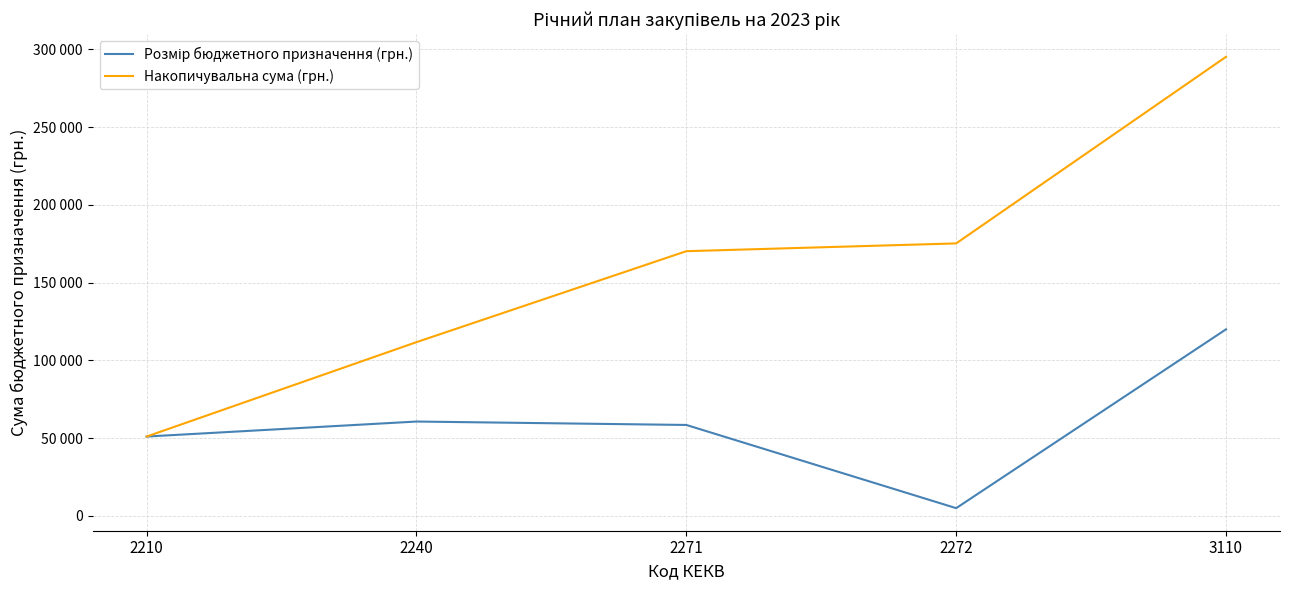

Where is the first local minimum for Розмір бюджетного призначення (грн.)?

2272